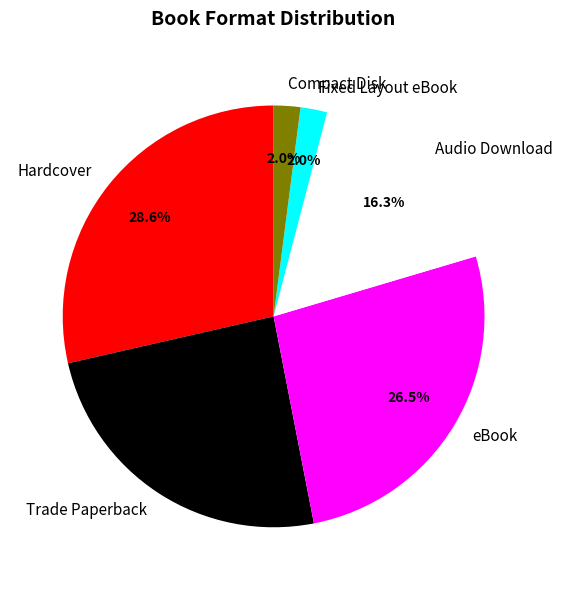

Combined, do eBook and Fixed Layout eBook account for over 50%?

No